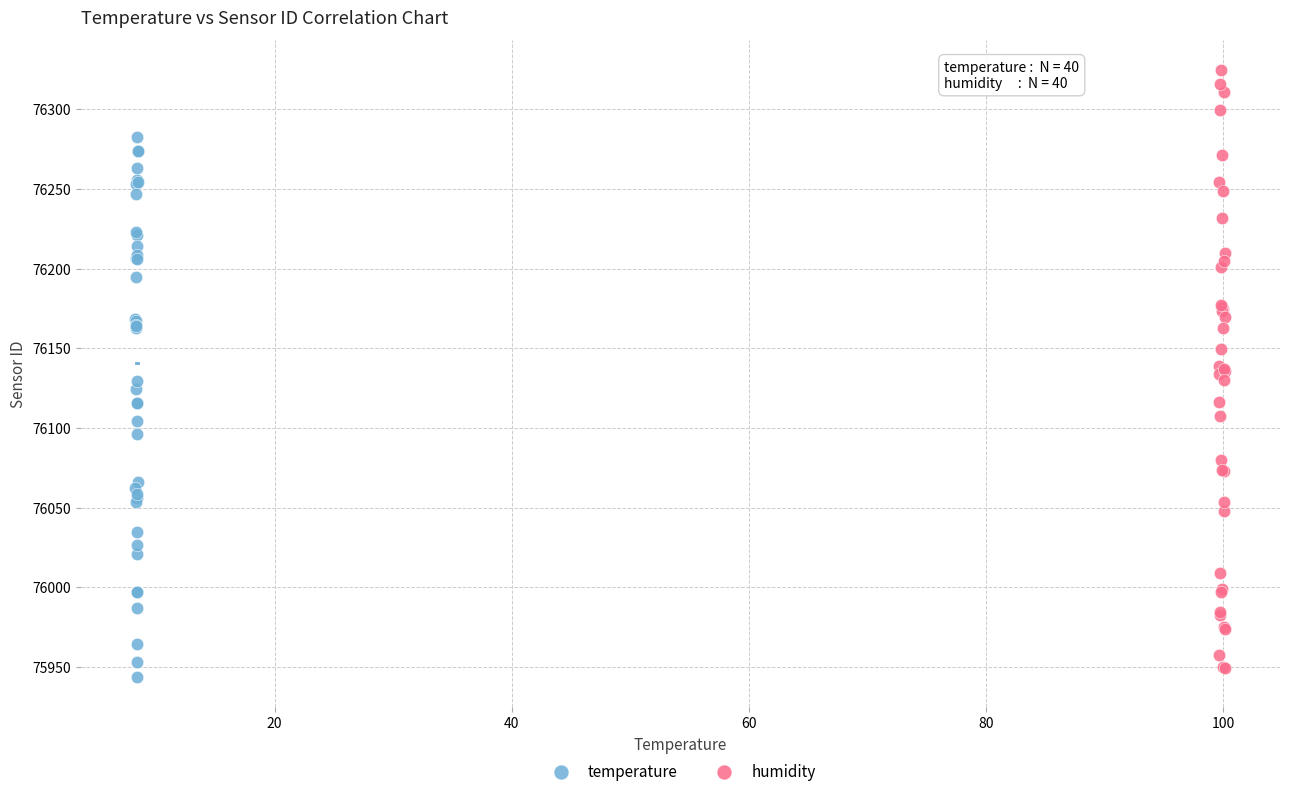

What are all the series names shown in the legend?

temperature, humidity